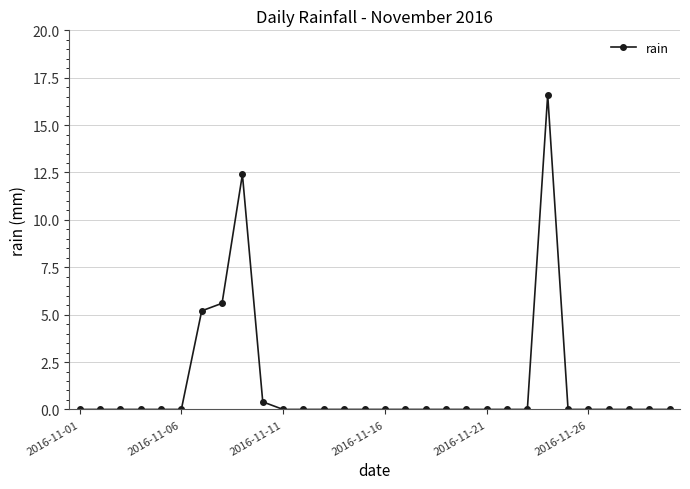

True or false: there are more than 0 points higher than both neighbors.

True